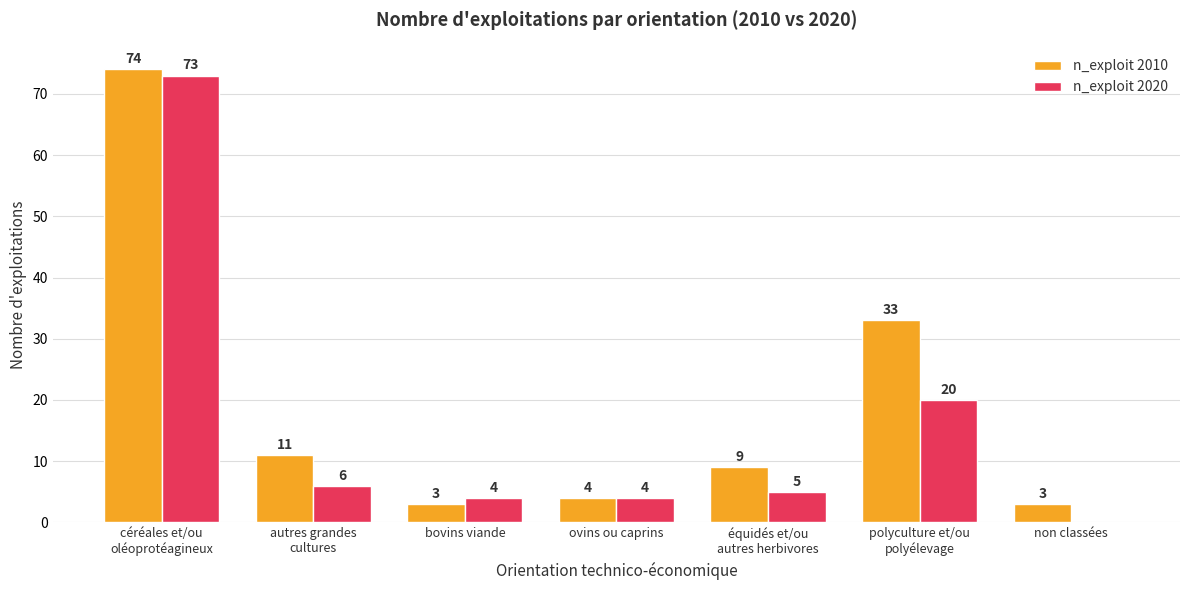

What is the greatest value displayed?

74